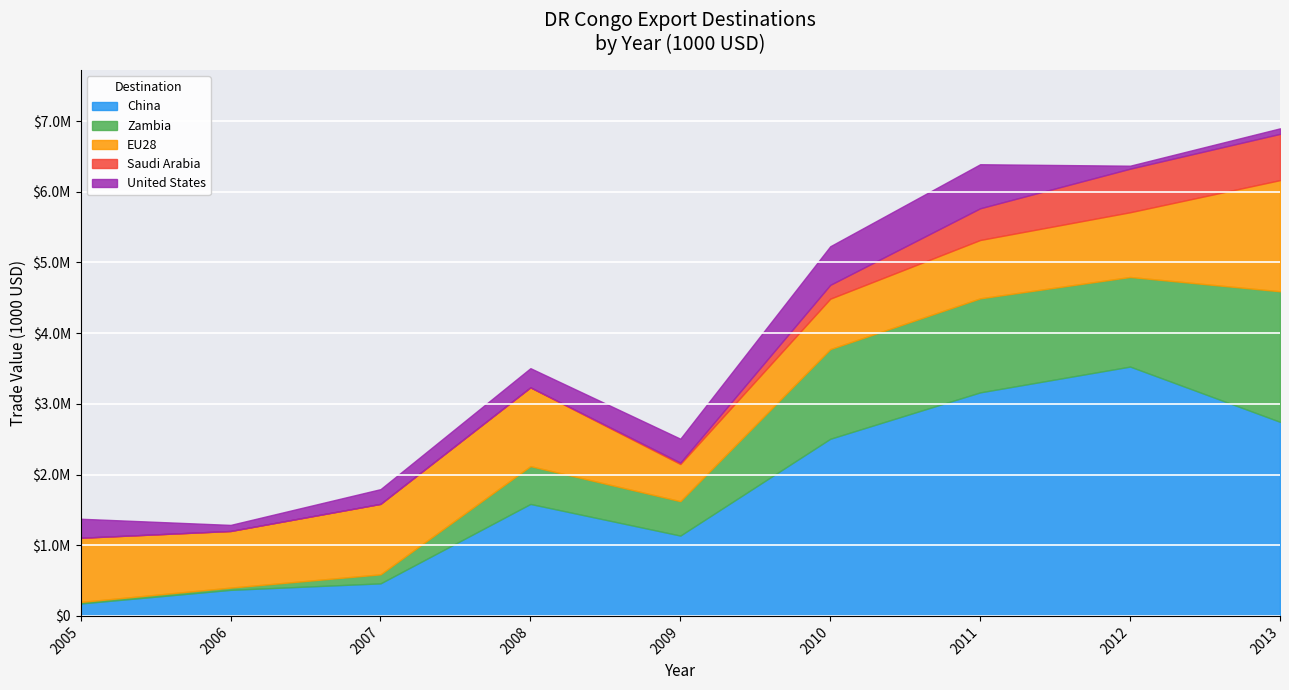

Between 2005 and 2013, which is larger?

2013